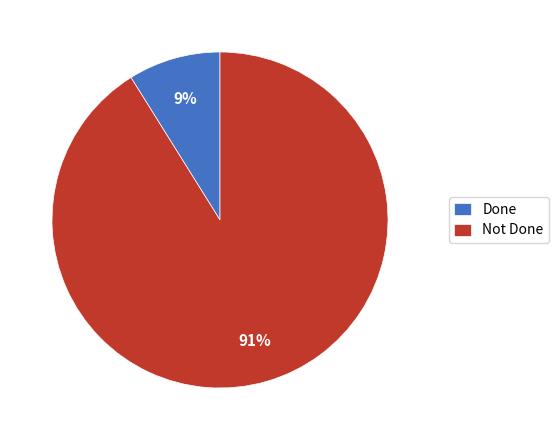

Is it true that Done is 1% of the pie?

False